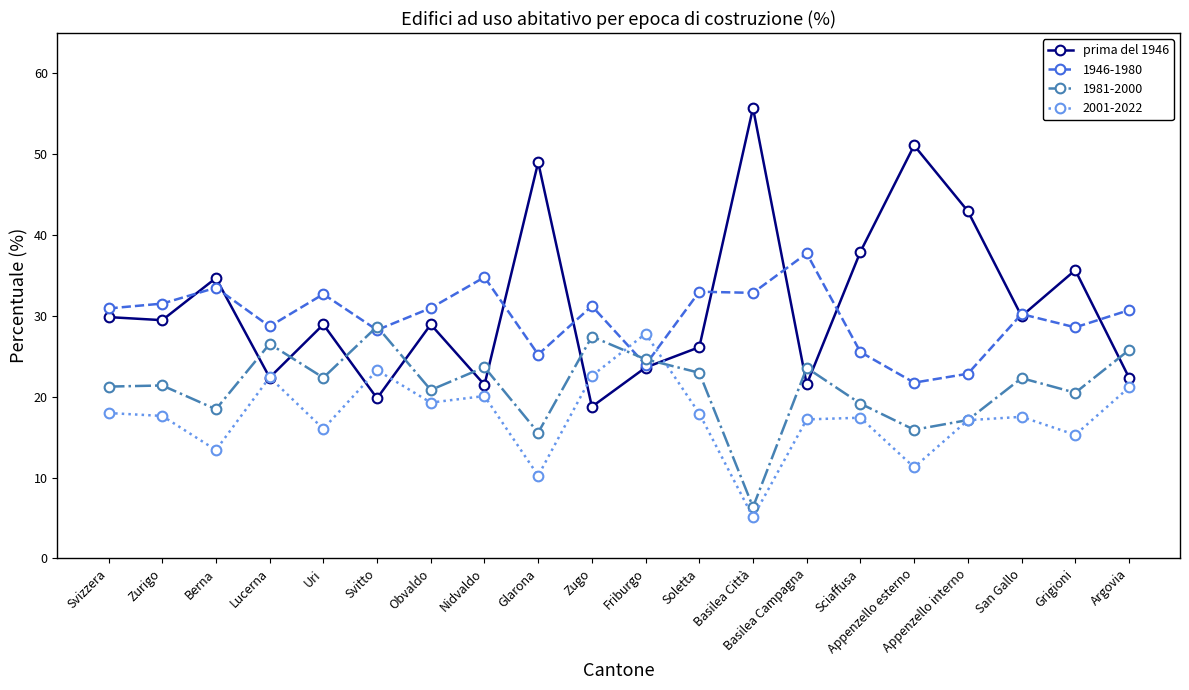

What is the spread (max minus min) of values at Appenzello esterno?

39.8